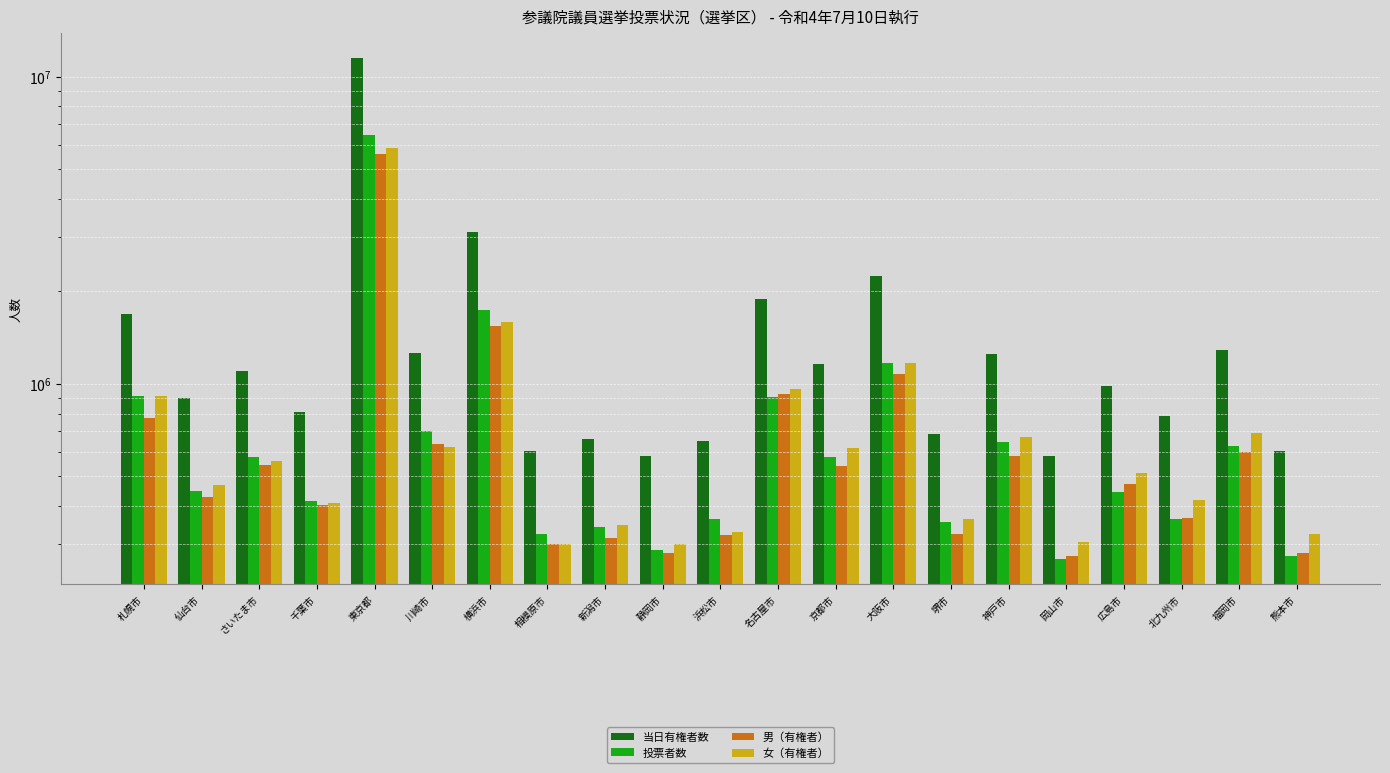

Reading left to right, extract all data points from this chart.

当日有権者数: 1687087	898994	1102860	812324	11454822	1258690	3130690	603966	662000	583165	651350	1887322	1159520	2245308	685794	1253262	580000	982198	784377	1289944	604193
投票者数: 914911	446726	577815	415502	6477709	699600	1733247	324139	340985	287000	362983	906086	576044	1172192	354458	644214	268647	445471	362185	626511	274839
男（有権者）: 775949	429330	544029	401722	5585555	635206	1542753	302020	315071	281522	322290	926844	540020	1076170	323819	583578	274910	470500	365955	599236	280571
女（有権者）: 911138	469664	558831	410602	5869267	623484	1587937	301946	346929	301643	329060	960478	619500	1169138	361975	669684	305090	511698	418422	690708	323622